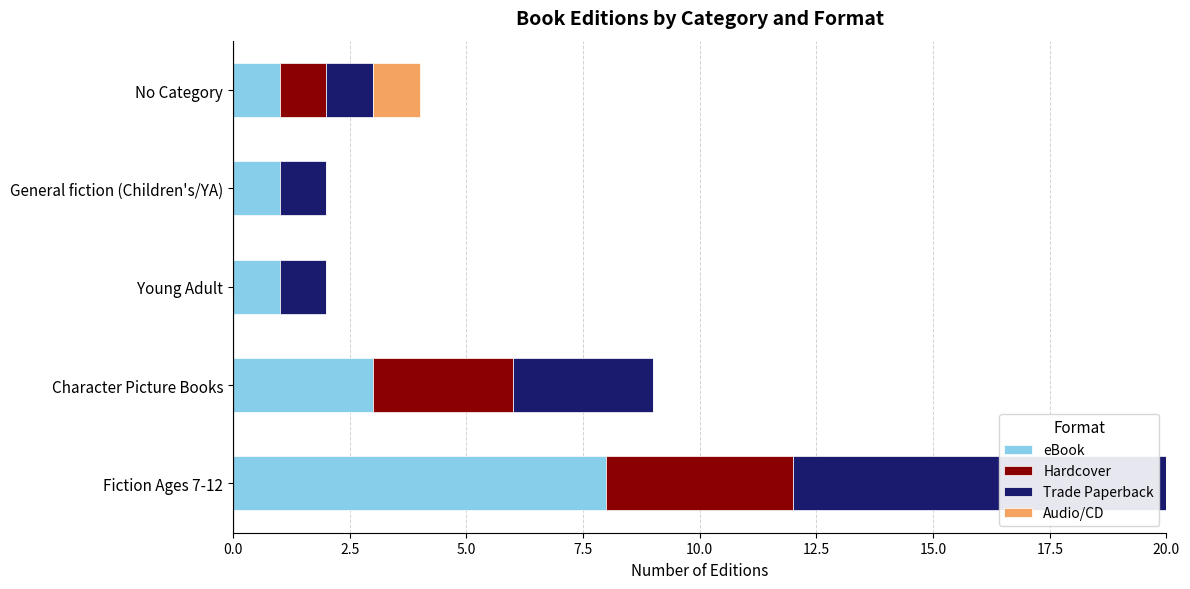

At which category is the sum across all series the highest?

Fiction Ages 7-12